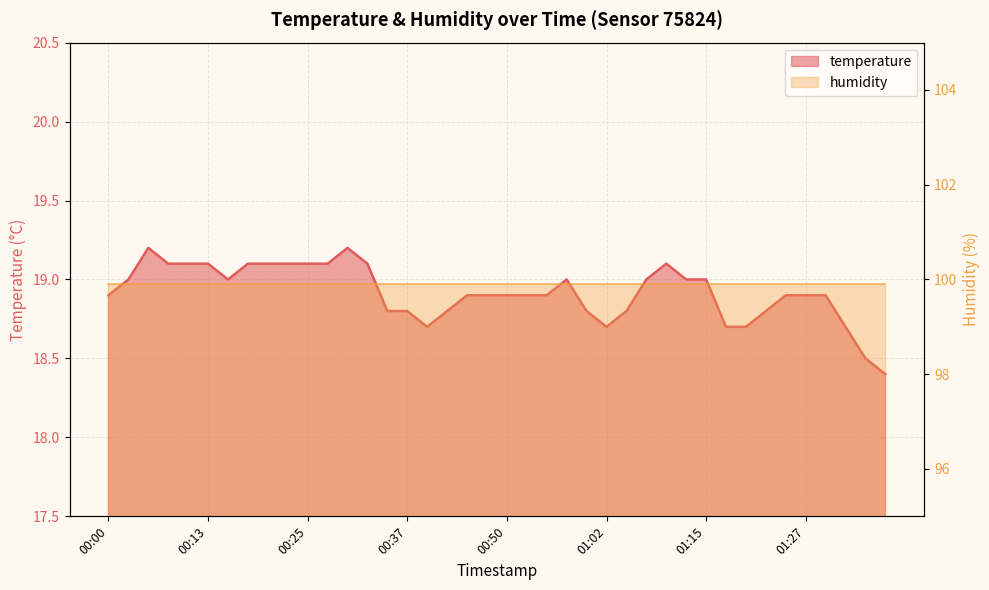

Reading left to right, what are all the values shown in this chart?

18.9	19.0	19.2	19.1	19.1	19.1	19.0	19.1	19.1	19.1	19.1	19.1	19.2	19.1	18.8	18.8	18.7	18.8	18.9	18.9	18.9	18.9	18.9	19.0	18.8	18.7	18.8	19.0	19.1	19.0	19.0	18.7	18.7	18.8	18.9	18.9	18.9	18.7	18.5	18.4